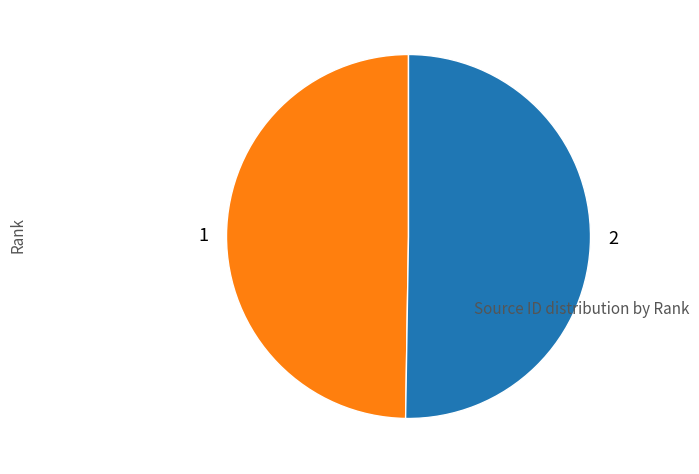

The 2 slice represents 50% of the pie. True or false?

True